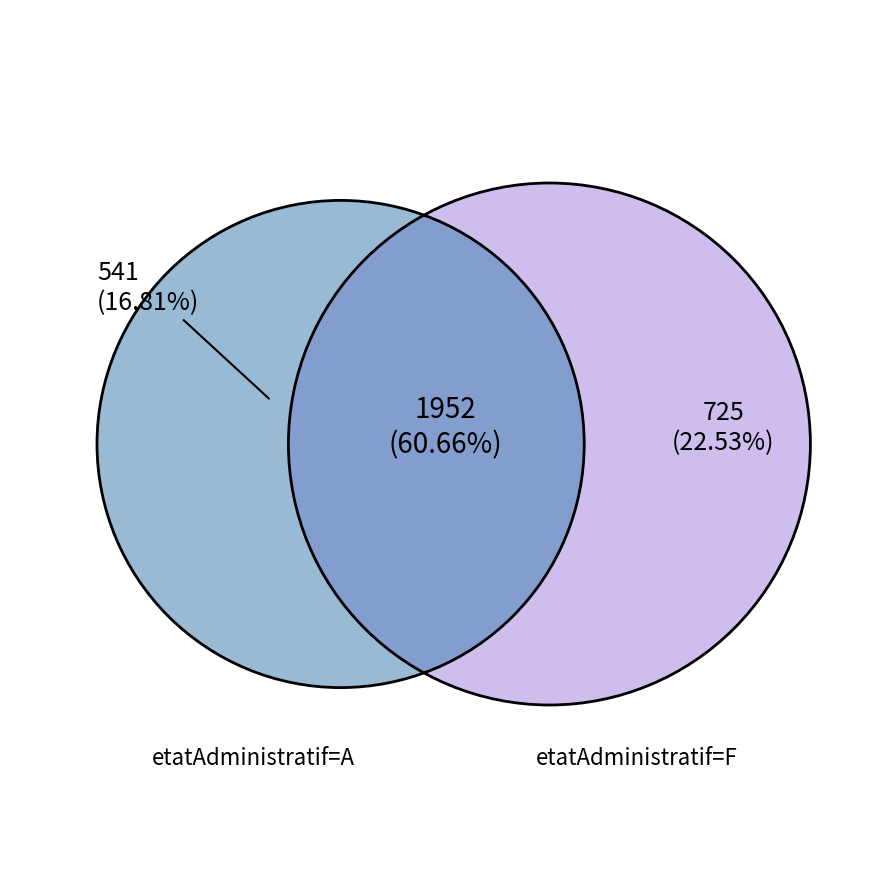

Is 41 the majority of the pie?

No